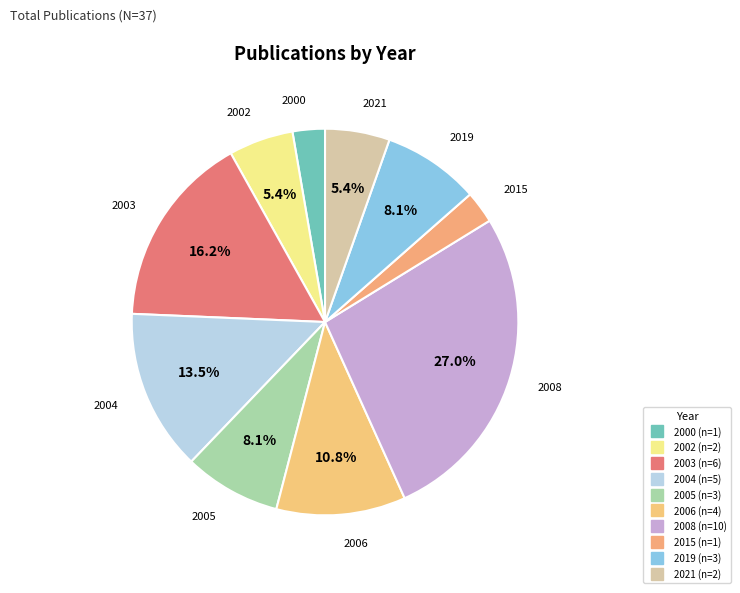

What is the smallest slice in the pie chart?

2000